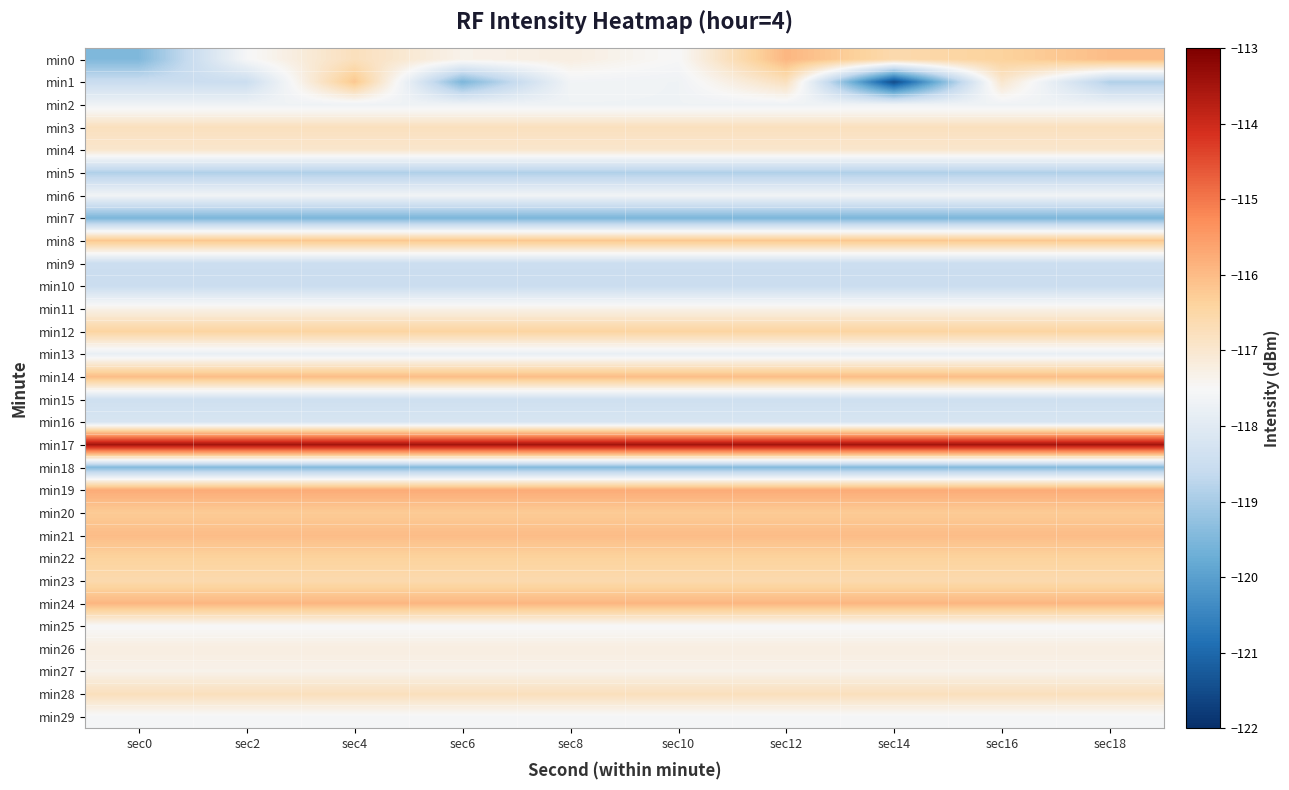

Reading left to right, list all the values displayed in this chart.

min0: sec0=-119.5	sec2=-117.5	sec4=-116.8	sec6=-117.3	sec8=-117.2	sec10=-117.5	sec12=-115.9	sec14=-116.6	sec16=-116.4	sec18=-116.0
min1: sec0=-118.5	sec2=-118.5	sec4=-116.2	sec6=-119.5	sec8=-117.6	sec10=-117.7	sec12=-116.8	sec14=-121.5	sec16=-117.0	sec18=-118.9
min2: sec0=-117.7	sec2=-117.7	sec4=-117.7	sec6=-117.7	sec8=-117.7	sec10=-117.7	sec12=-117.7	sec14=-117.7	sec16=-117.7	sec18=-117.7
min3: sec0=-116.8	sec2=-116.8	sec4=-116.8	sec6=-116.8	sec8=-116.8	sec10=-116.8	sec12=-116.8	sec14=-116.8	sec16=-116.8	sec18=-116.8
min4: sec0=-117.0	sec2=-117.0	sec4=-117.0	sec6=-117.0	sec8=-117.0	sec10=-117.0	sec12=-117.0	sec14=-117.0	sec16=-117.0	sec18=-117.0
min5: sec0=-118.9	sec2=-118.9	sec4=-118.9	sec6=-118.9	sec8=-118.9	sec10=-118.9	sec12=-118.9	sec14=-118.9	sec16=-118.9	sec18=-118.9
min6: sec0=-117.6	sec2=-117.6	sec4=-117.6	sec6=-117.6	sec8=-117.6	sec10=-117.6	sec12=-117.6	sec14=-117.6	sec16=-117.6	sec18=-117.6
min7: sec0=-119.5	sec2=-119.5	sec4=-119.5	sec6=-119.5	sec8=-119.5	sec10=-119.5	sec12=-119.5	sec14=-119.5	sec16=-119.5	sec18=-119.5
min8: sec0=-116.2	sec2=-116.2	sec4=-116.2	sec6=-116.2	sec8=-116.2	sec10=-116.2	sec12=-116.2	sec14=-116.2	sec16=-116.2	sec18=-116.2
min9: sec0=-118.5	sec2=-118.5	sec4=-118.5	sec6=-118.5	sec8=-118.5	sec10=-118.5	sec12=-118.5	sec14=-118.5	sec16=-118.5	sec18=-118.5
min10: sec0=-118.5	sec2=-118.5	sec4=-118.5	sec6=-118.5	sec8=-118.5	sec10=-118.5	sec12=-118.5	sec14=-118.5	sec16=-118.5	sec18=-118.5
min11: sec0=-117.3	sec2=-117.3	sec4=-117.3	sec6=-117.3	sec8=-117.3	sec10=-117.3	sec12=-117.3	sec14=-117.3	sec16=-117.3	sec18=-117.3
min12: sec0=-116.4	sec2=-116.4	sec4=-116.4	sec6=-116.4	sec8=-116.4	sec10=-116.4	sec12=-116.4	sec14=-116.4	sec16=-116.4	sec18=-116.4
min13: sec0=-117.8	sec2=-117.8	sec4=-117.8	sec6=-117.8	sec8=-117.8	sec10=-117.8	sec12=-117.8	sec14=-117.8	sec16=-117.8	sec18=-117.8
min14: sec0=-116.0	sec2=-116.0	sec4=-116.0	sec6=-116.0	sec8=-116.0	sec10=-116.0	sec12=-116.0	sec14=-116.0	sec16=-116.0	sec18=-116.0
min15: sec0=-118.4	sec2=-118.4	sec4=-118.4	sec6=-118.4	sec8=-118.4	sec10=-118.4	sec12=-118.4	sec14=-118.4	sec16=-118.4	sec18=-118.4
min16: sec0=-118.2	sec2=-118.2	sec4=-118.2	sec6=-118.2	sec8=-118.2	sec10=-118.2	sec12=-118.2	sec14=-118.2	sec16=-118.2	sec18=-118.2
min17: sec0=-113.5	sec2=-113.5	sec4=-113.5	sec6=-113.5	sec8=-113.5	sec10=-113.5	sec12=-113.5	sec14=-113.5	sec16=-113.5	sec18=-113.5
min18: sec0=-119.4	sec2=-119.4	sec4=-119.4	sec6=-119.4	sec8=-119.4	sec10=-119.4	sec12=-119.4	sec14=-119.4	sec16=-119.4	sec18=-119.4
min19: sec0=-115.7	sec2=-115.7	sec4=-115.7	sec6=-115.7	sec8=-115.7	sec10=-115.7	sec12=-115.7	sec14=-115.7	sec16=-115.7	sec18=-115.7
min20: sec0=-116.3	sec2=-116.3	sec4=-116.3	sec6=-116.3	sec8=-116.3	sec10=-116.3	sec12=-116.3	sec14=-116.3	sec16=-116.3	sec18=-116.3
min21: sec0=-116.0	sec2=-116.0	sec4=-116.0	sec6=-116.0	sec8=-116.0	sec10=-116.0	sec12=-116.0	sec14=-116.0	sec16=-116.0	sec18=-116.0
min22: sec0=-116.4	sec2=-116.4	sec4=-116.4	sec6=-116.4	sec8=-116.4	sec10=-116.4	sec12=-116.4	sec14=-116.4	sec16=-116.4	sec18=-116.4
min23: sec0=-116.6	sec2=-116.6	sec4=-116.6	sec6=-116.6	sec8=-116.6	sec10=-116.6	sec12=-116.6	sec14=-116.6	sec16=-116.6	sec18=-116.6
min24: sec0=-115.9	sec2=-115.9	sec4=-115.9	sec6=-115.9	sec8=-115.9	sec10=-115.9	sec12=-115.9	sec14=-115.9	sec16=-115.9	sec18=-115.9
min25: sec0=-117.5	sec2=-117.5	sec4=-117.5	sec6=-117.5	sec8=-117.5	sec10=-117.5	sec12=-117.5	sec14=-117.5	sec16=-117.5	sec18=-117.5
min26: sec0=-117.2	sec2=-117.2	sec4=-117.2	sec6=-117.2	sec8=-117.2	sec10=-117.2	sec12=-117.2	sec14=-117.2	sec16=-117.2	sec18=-117.2
min27: sec0=-117.3	sec2=-117.3	sec4=-117.3	sec6=-117.3	sec8=-117.3	sec10=-117.3	sec12=-117.3	sec14=-117.3	sec16=-117.3	sec18=-117.3
min28: sec0=-116.8	sec2=-116.8	sec4=-116.8	sec6=-116.8	sec8=-116.8	sec10=-116.8	sec12=-116.8	sec14=-116.8	sec16=-116.8	sec18=-116.8
min29: sec0=-117.5	sec2=-117.5	sec4=-117.5	sec6=-117.5	sec8=-117.5	sec10=-117.5	sec12=-117.5	sec14=-117.5	sec16=-117.5	sec18=-117.5